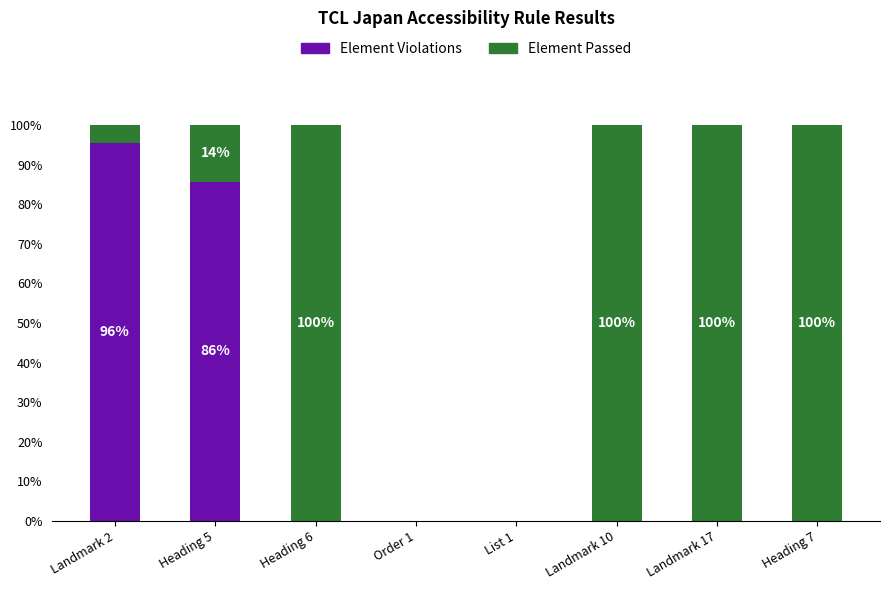

What is the total value across all series at Landmark 10?

100.0